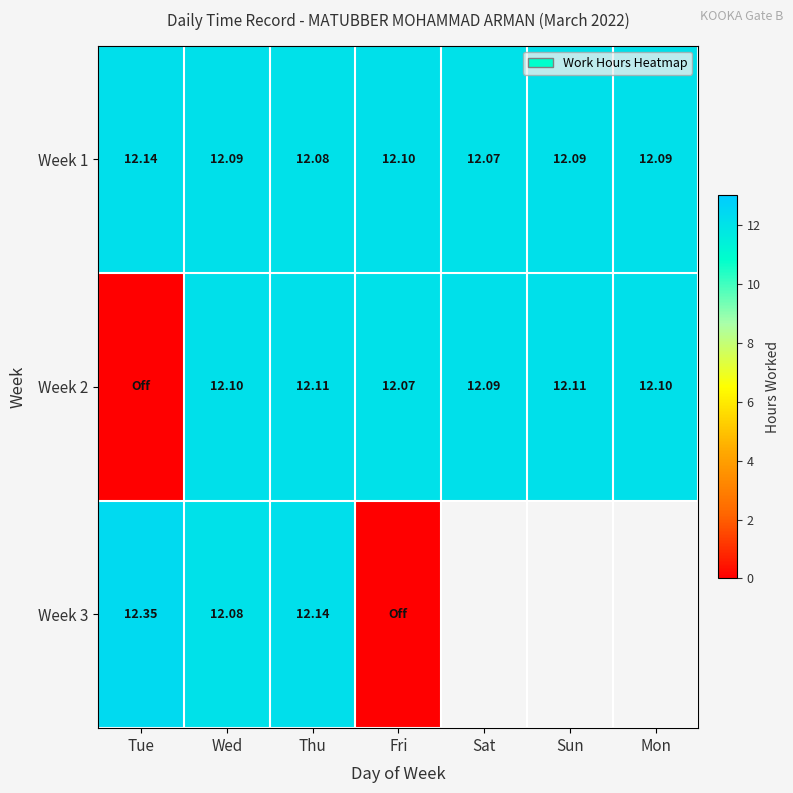

At which label does Week 1 reach its peak?

Tue